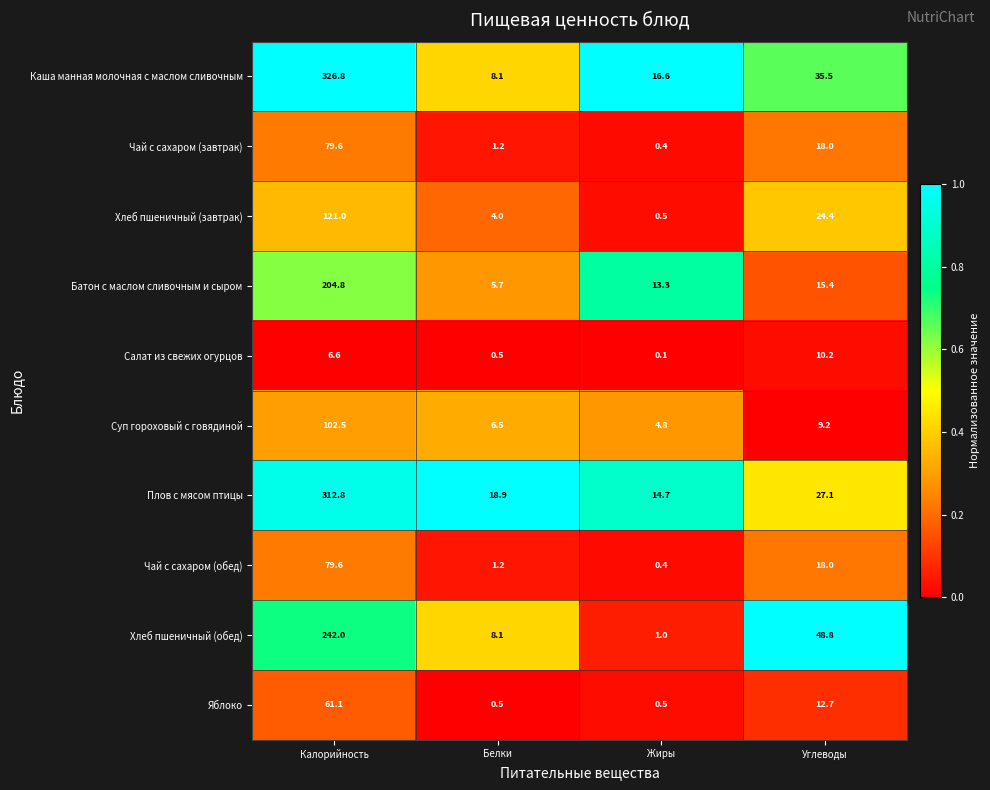

Is it true that Батон с маслом сливочным и сыром equals 9.8 at Углеводы?

False